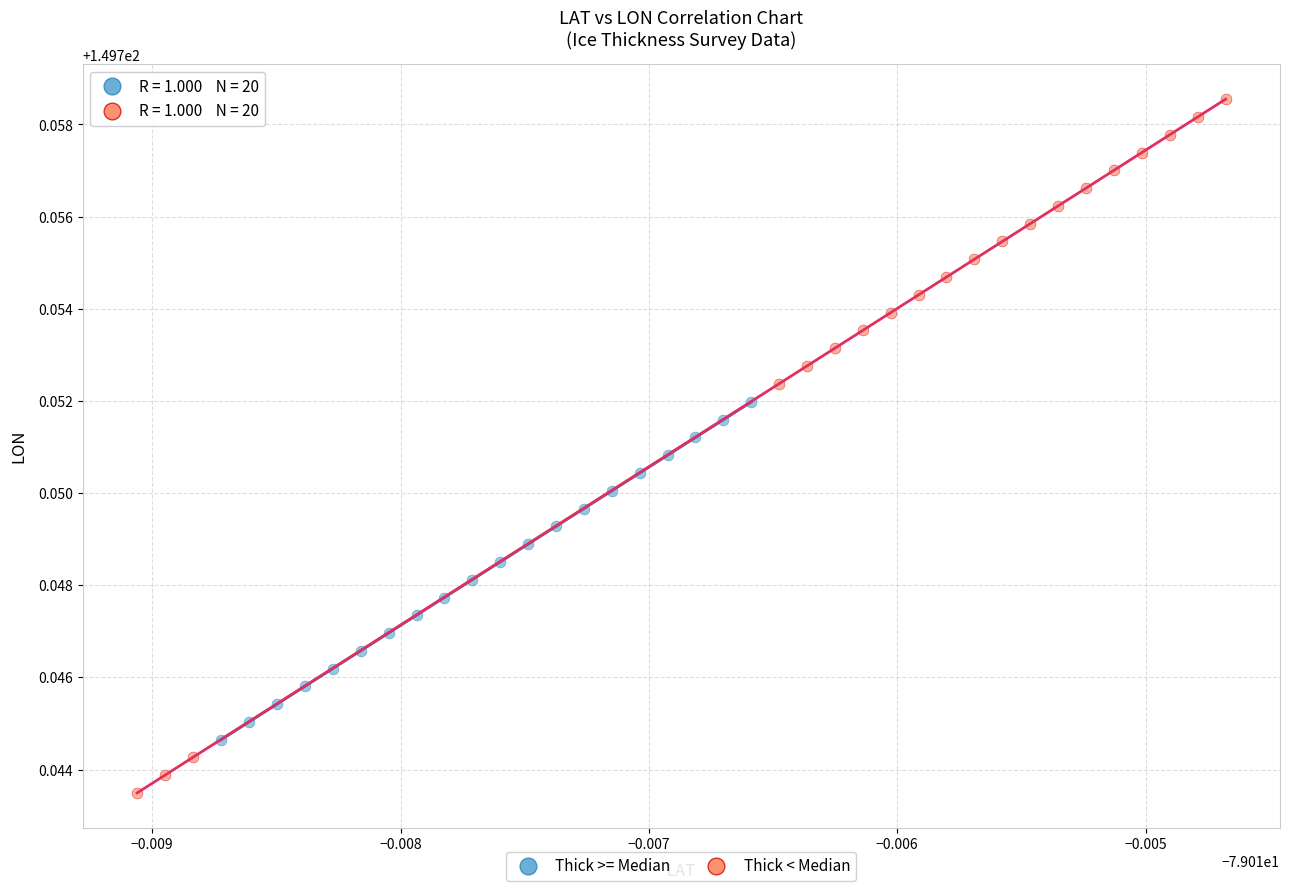

Which series reaches the maximum Y coordinate?

Thick < Median